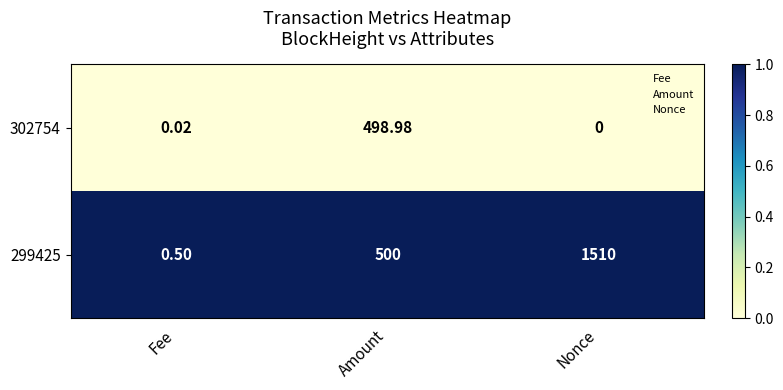

What is the spread (max minus min) of values at Amount?

1.0